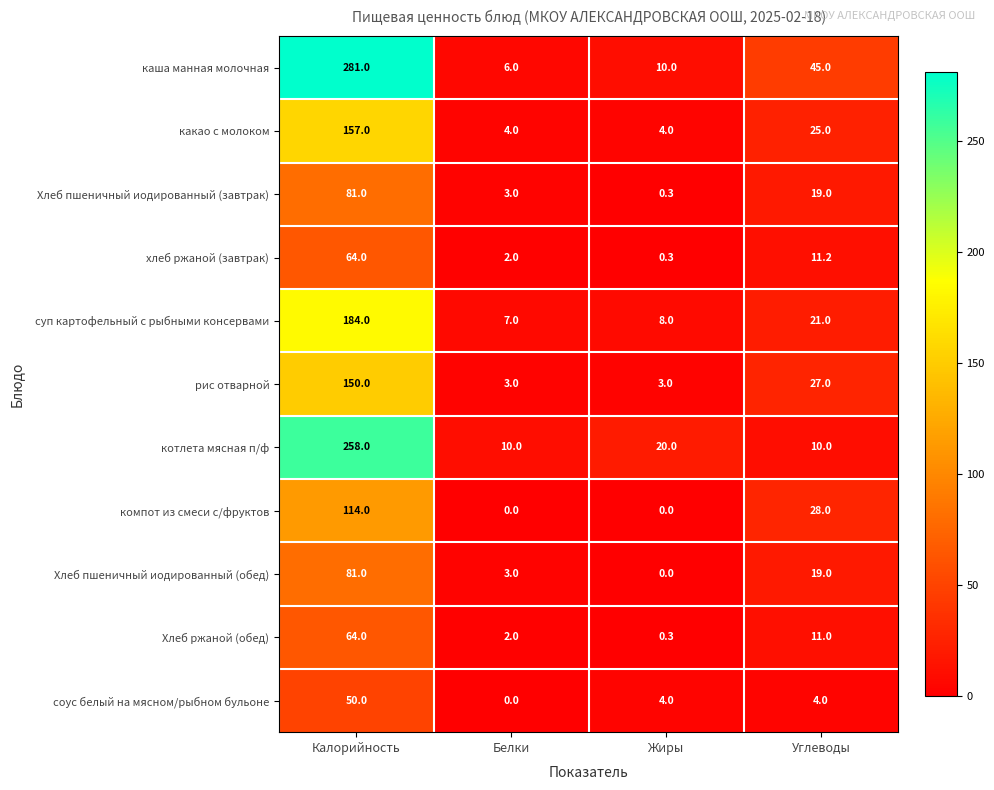

What is the spread (max minus min) of values at Белки?

10.0